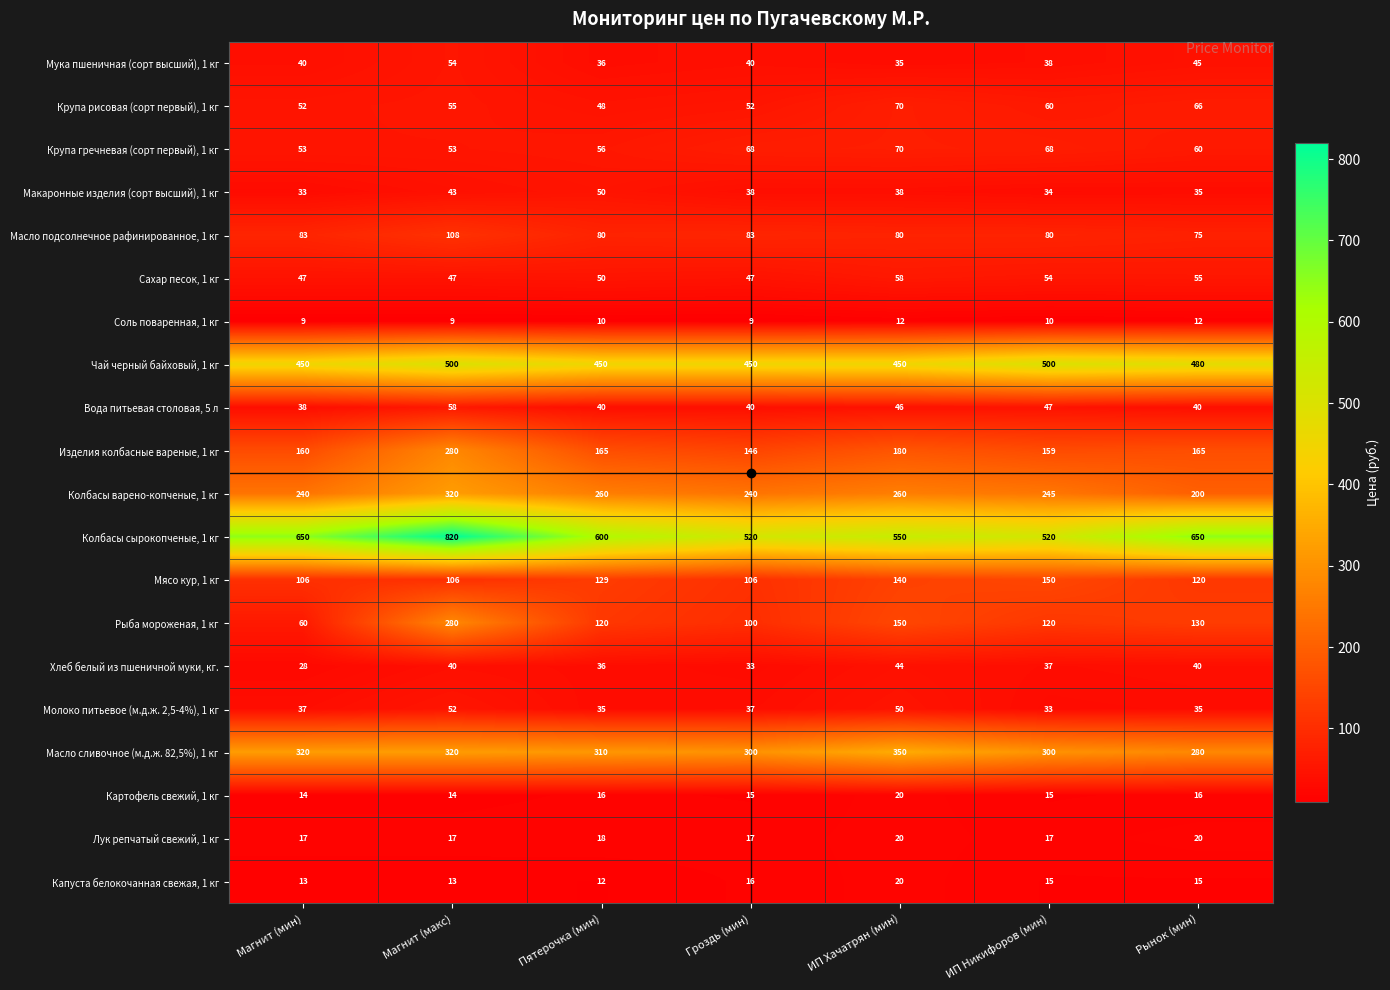

Where is Сахар песок, 1 кг nearest to the value 52?

Пятерочка (мин)